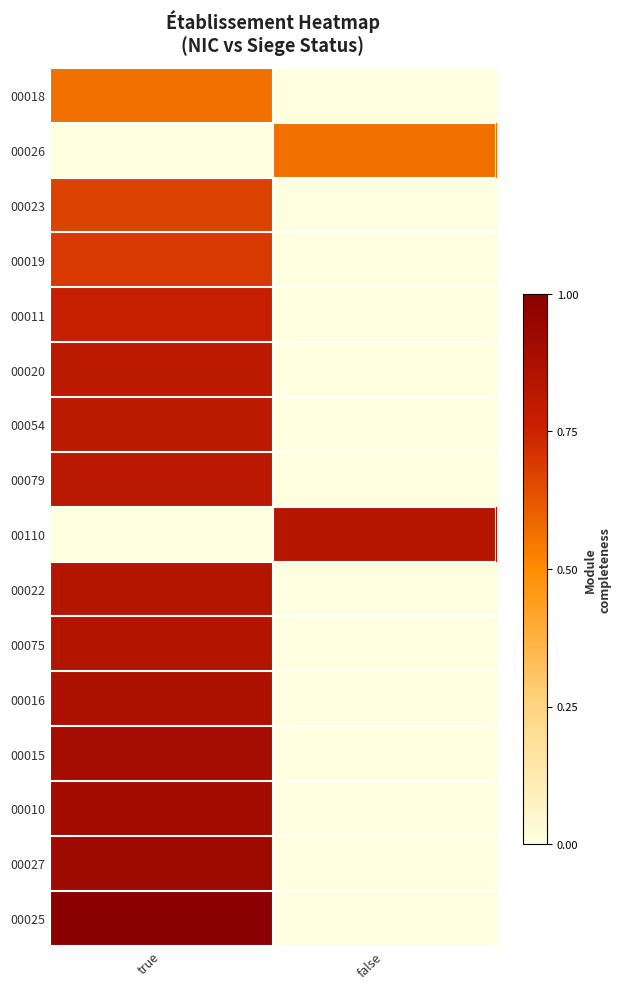

At which category is the sum across all series the highest?

true